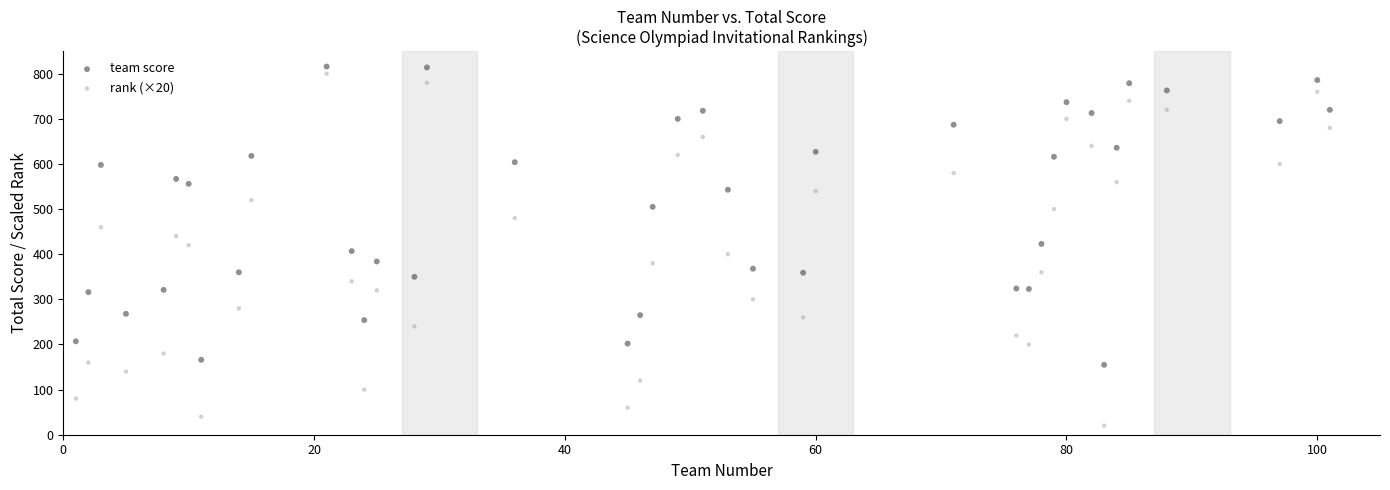

Which series reaches the minimum Y coordinate?

rank (×20)